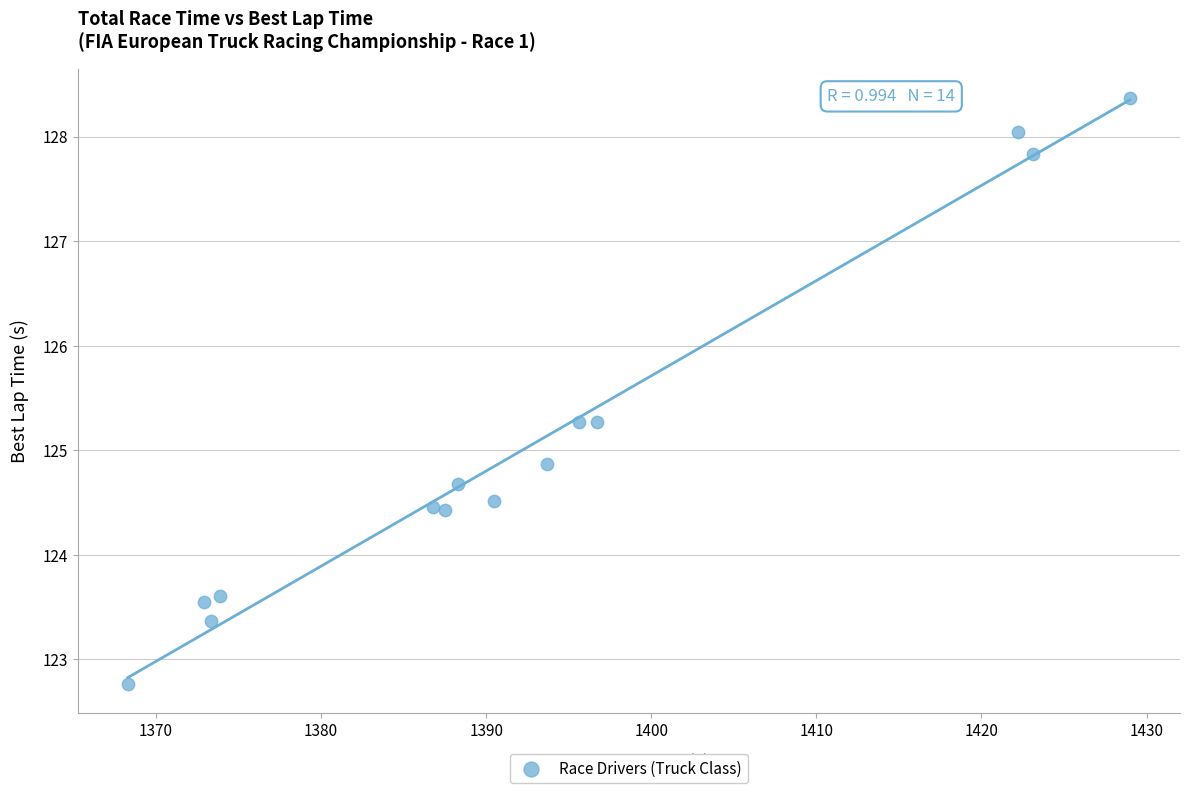

What Y value in the scatter plot is closest to 125?

124.9